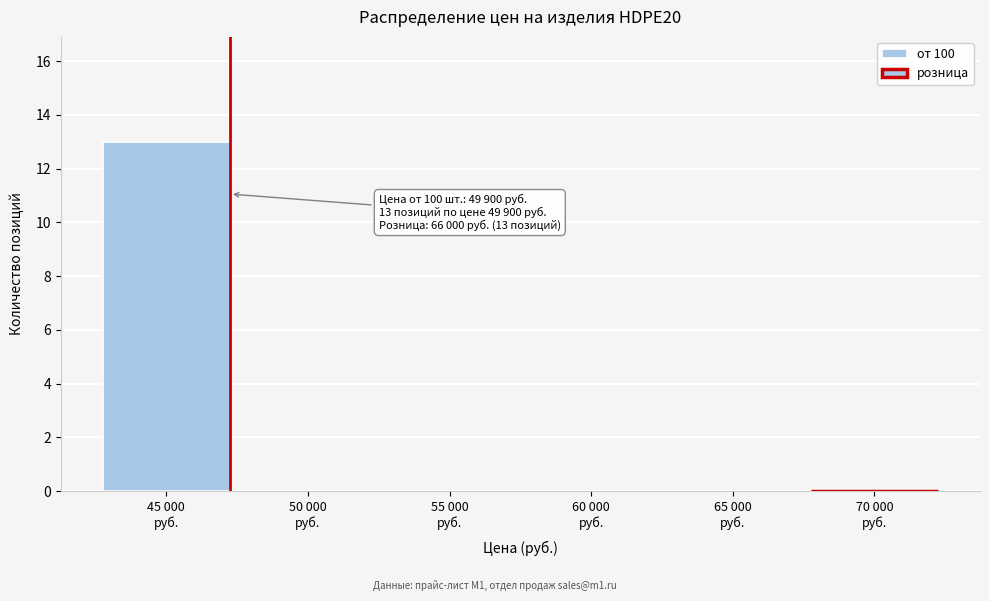

Are the bars horizontal?

No